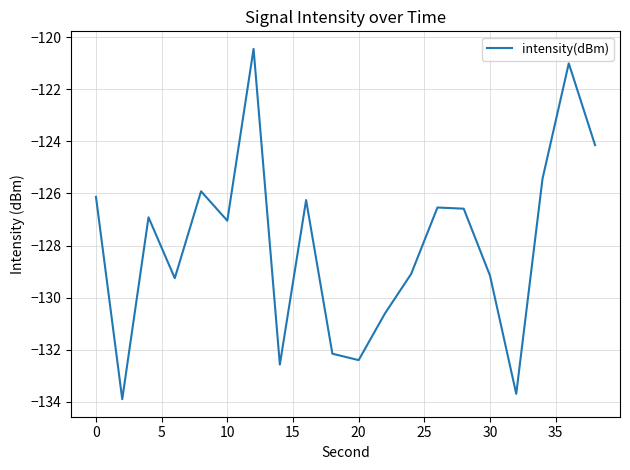

What is the greatest value displayed?

-120.4